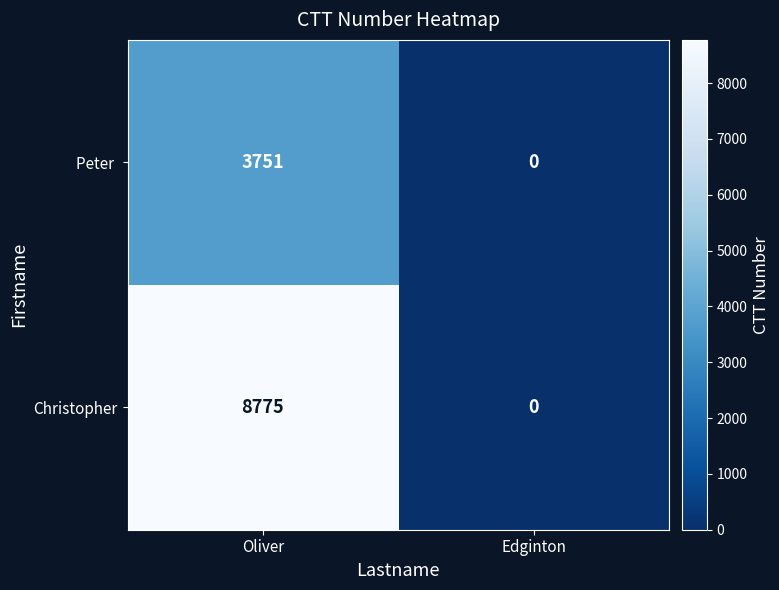

What is the sum of the Christopher values at Oliver and Edginton?

8775